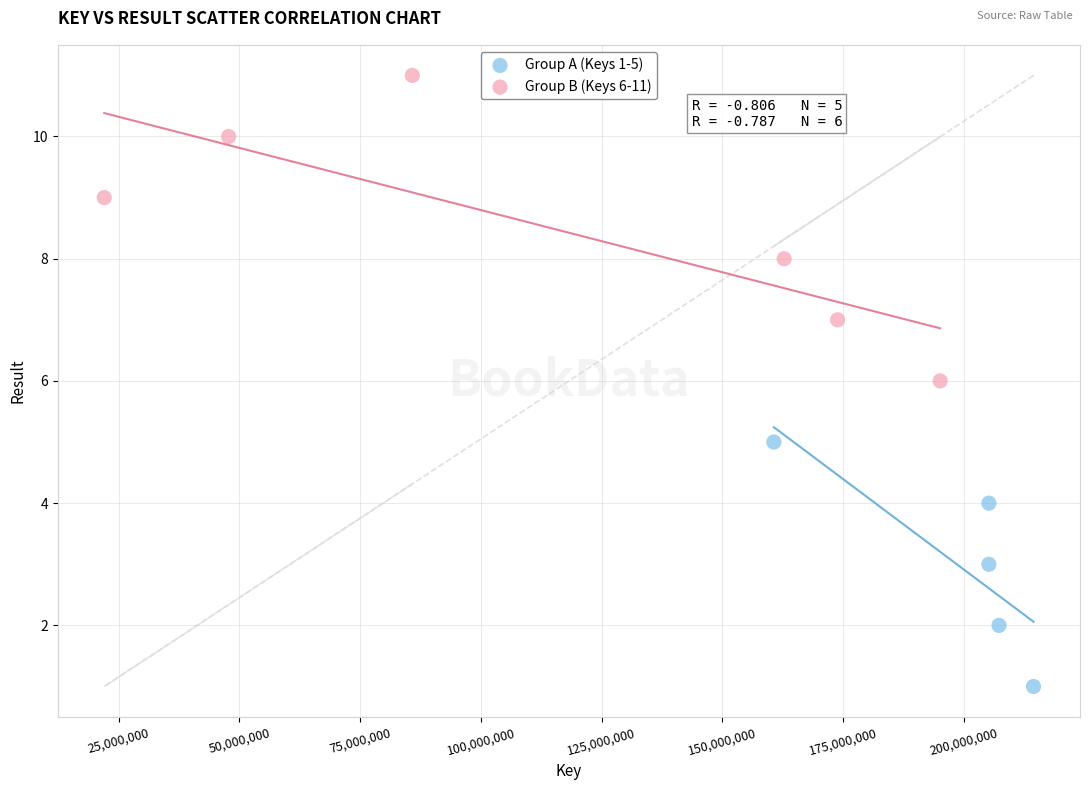

Which series has the largest Y range (max minus min)?

Group B (Keys 6-11)